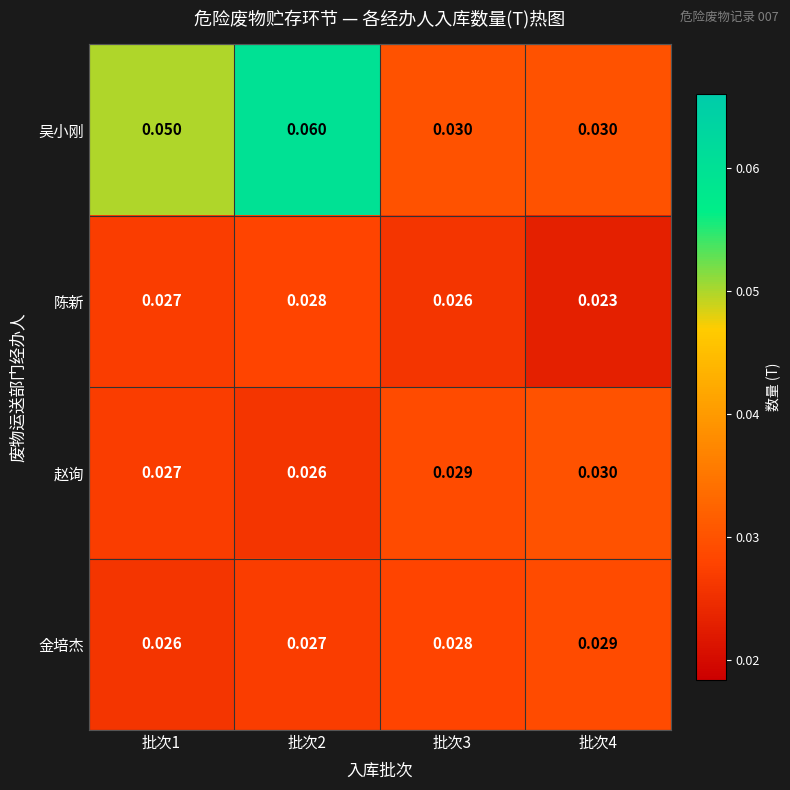

Rank the series by their maximum value, from lowest to highest.

陈新, 金培杰, 赵询, 吴小刚